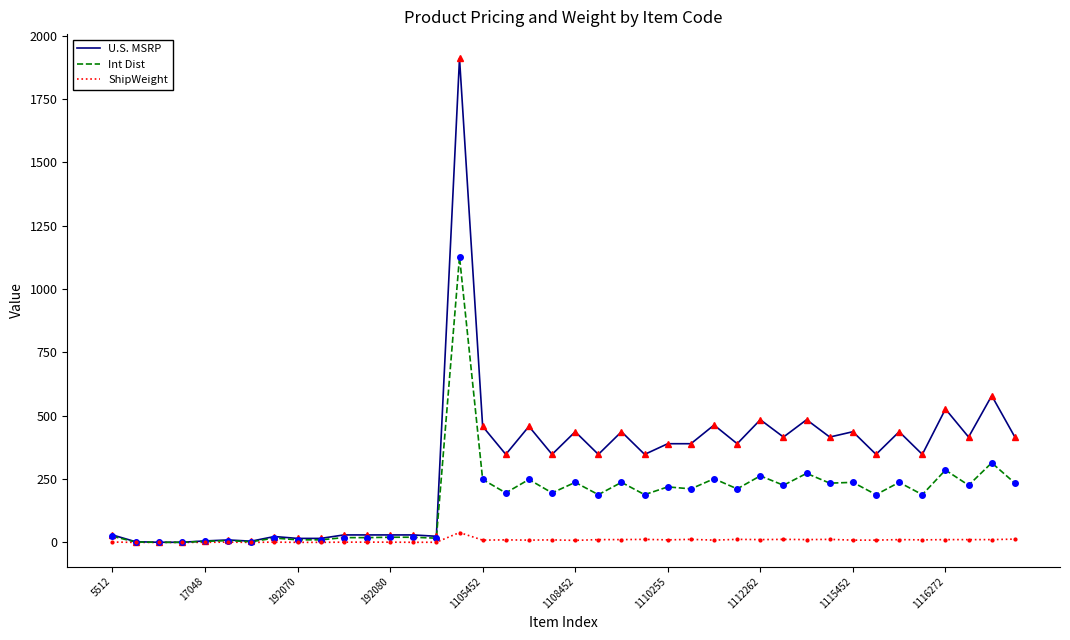

What is the maximum value for Int Dist?

1127.2